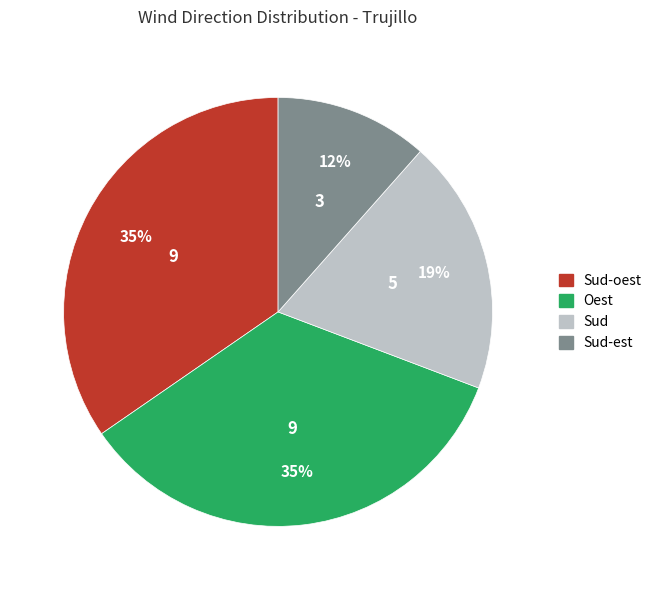

Is the sum of Oest and Sud greater than half?

Yes